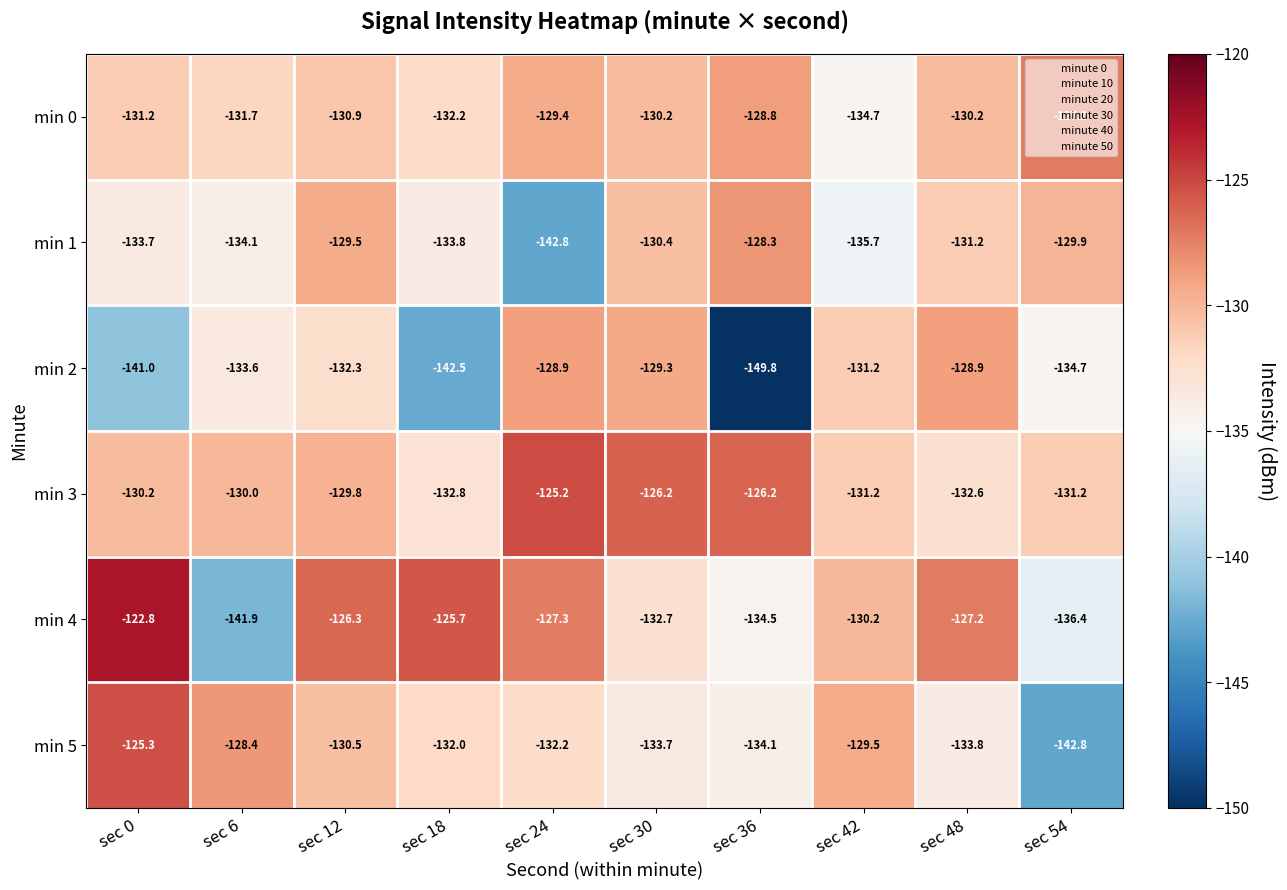

What is the difference between the maximum and minimum values in the min 4 series?

19.1